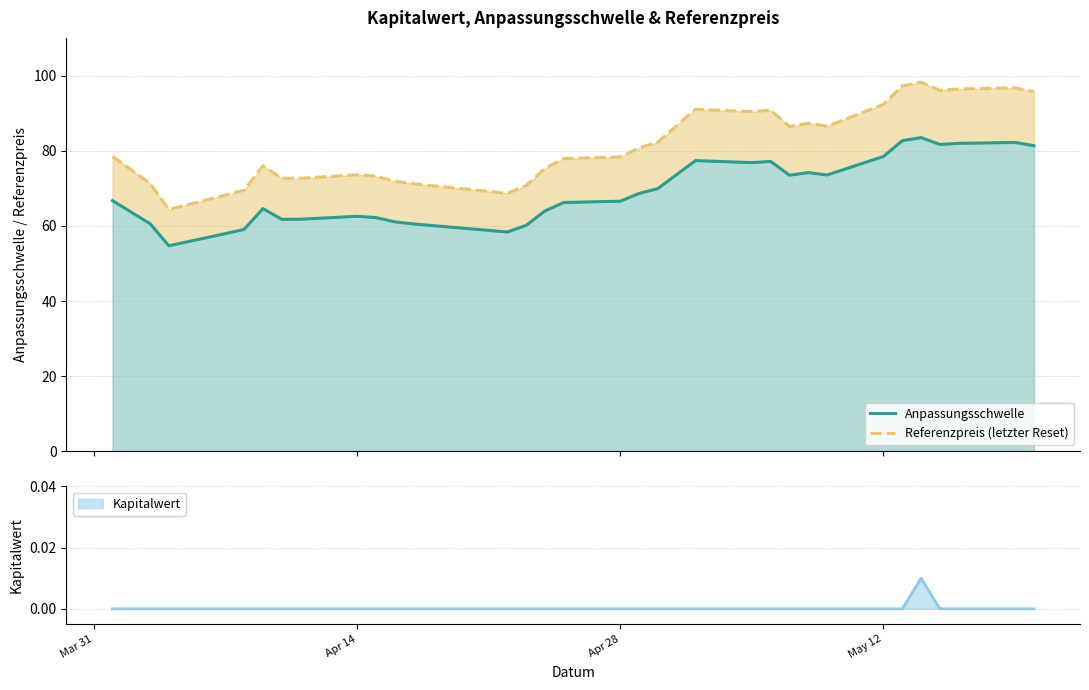

What is the average value of the Anpassungsschwelle series?

69.1